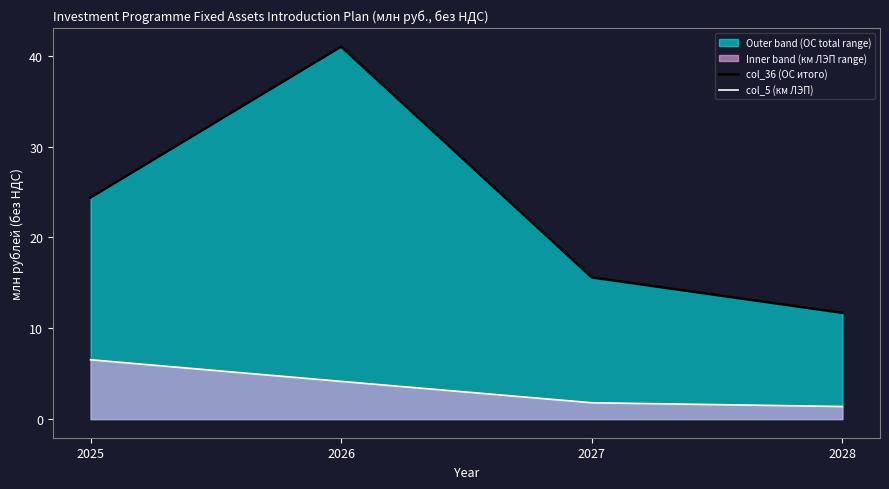

What is the difference between the highest and lowest values at 2027?

13.8